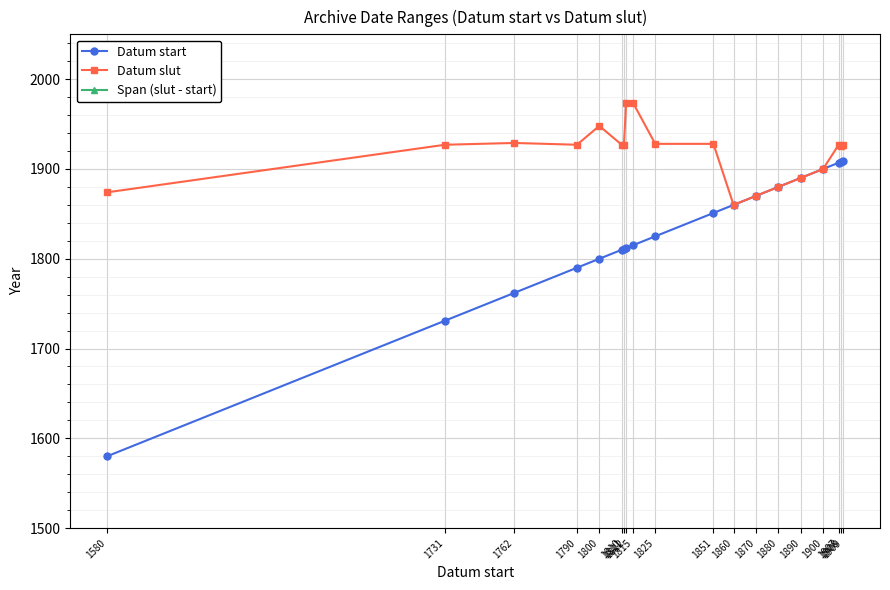

How many interior local valleys does the Span (slut - start) series have?

2